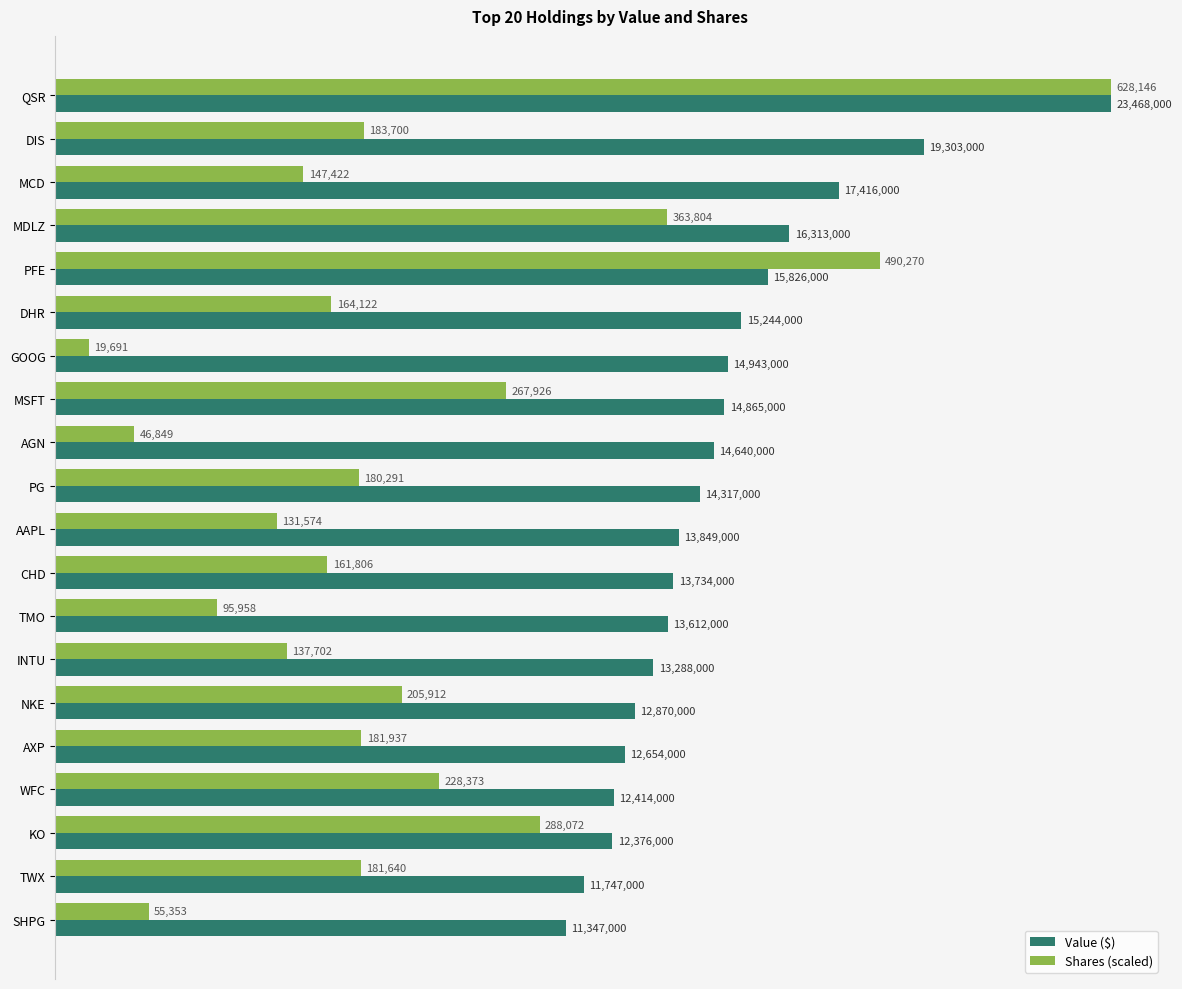

Reading left to right, list all the values displayed in this chart.

Value ($): 23468000.0	19303000.0	17416000.0	16313000.0	15826000.0	15244000.0	14943000.0	14865000.0	14640000.0	14317000.0	13849000.0	13734000.0	13612000.0	13288000.0	12870000.0	12654000.0	12414000.0	12376000.0	11747000.0	11347000.0
Shares (scaled): 23468000.0	6863168.1	5507795.2	13591987.0	18316850.5	6131719.5	735670.4	10009913.9	1750313.4	6735805.4	4915702.1	6045192.1	3585062.0	5144648.8	7693024.9	6797301.1	8532184.5	10762583.4	6786205.0	2068029.1